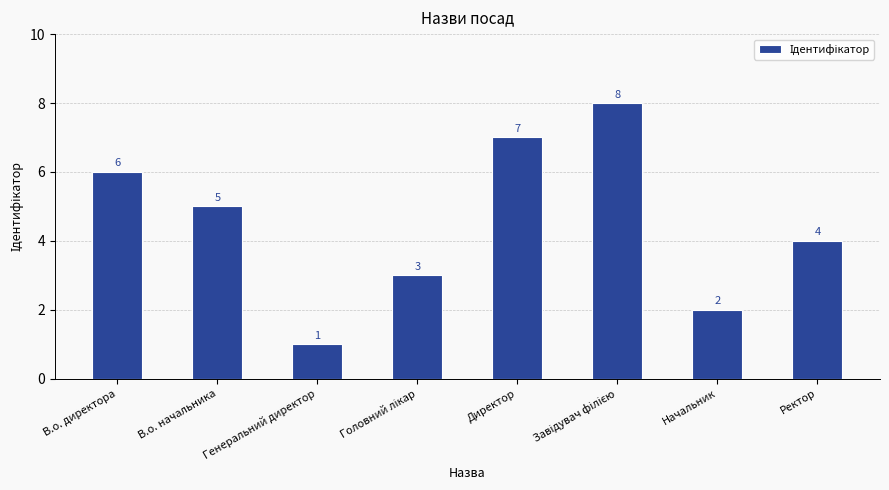

How many values are between 3 and 7?

5